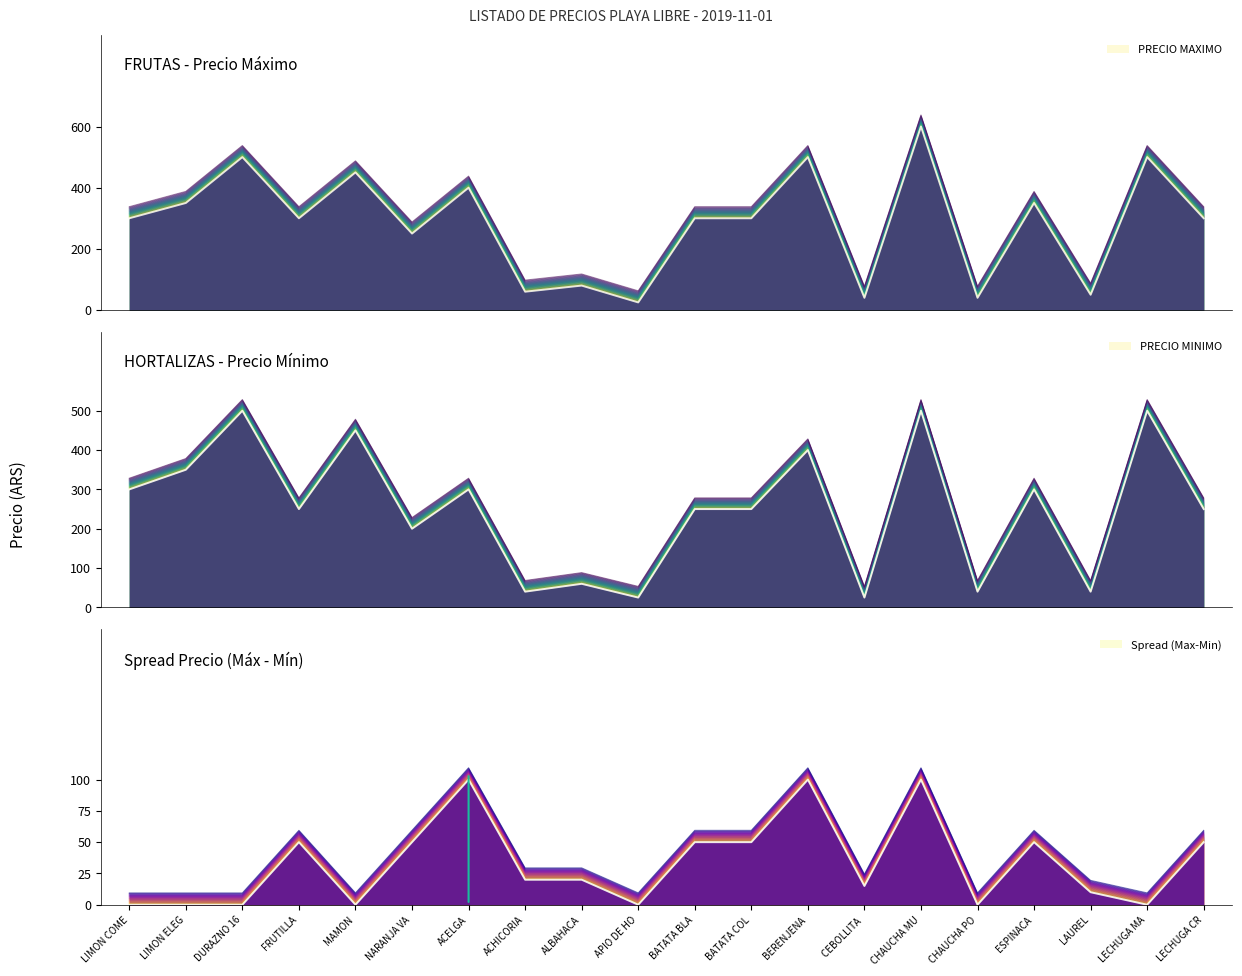

Does the chart have visible grid lines?

No